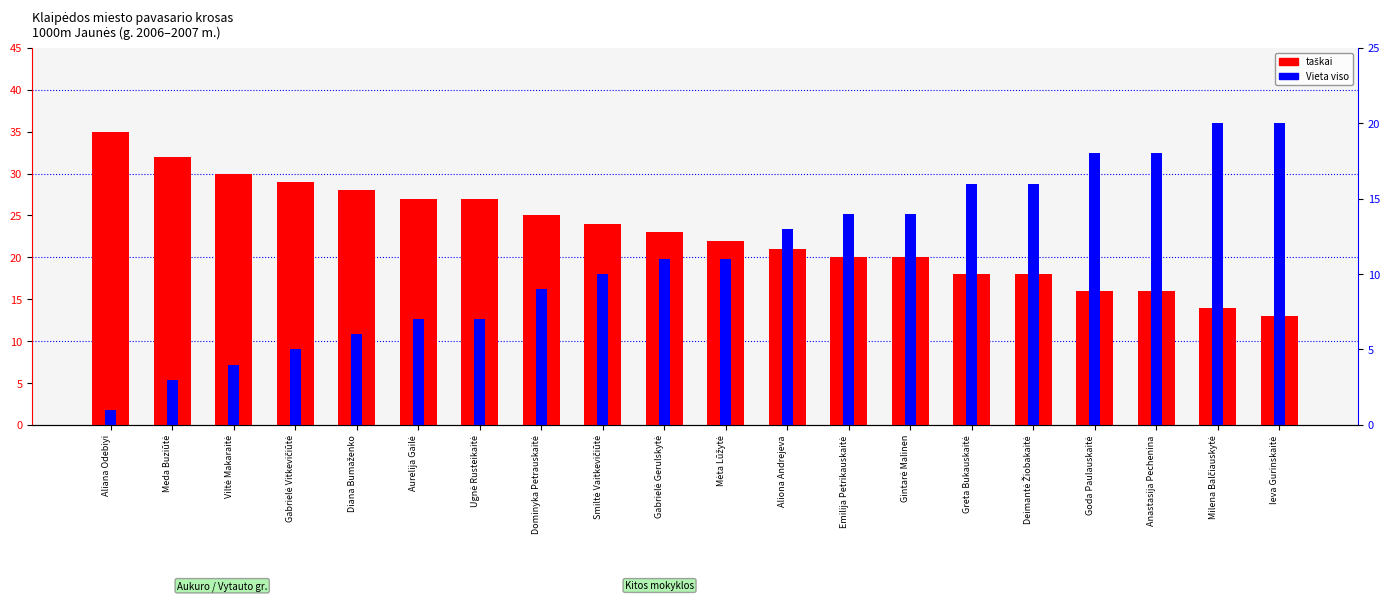

What is the label of the 16th bar from the left?

Deimantė Žiobakaitė